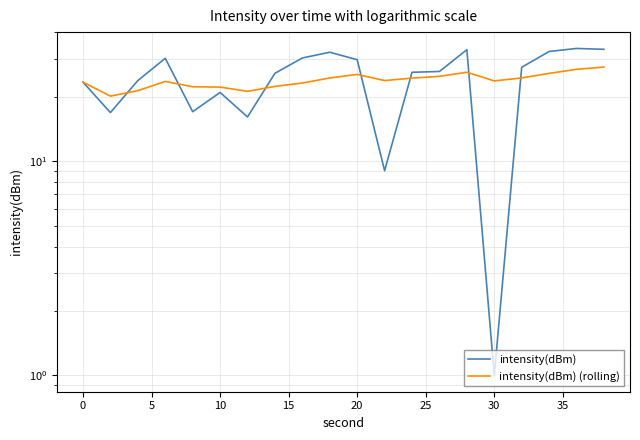

What is the maximum value shown in the chart?

33.7